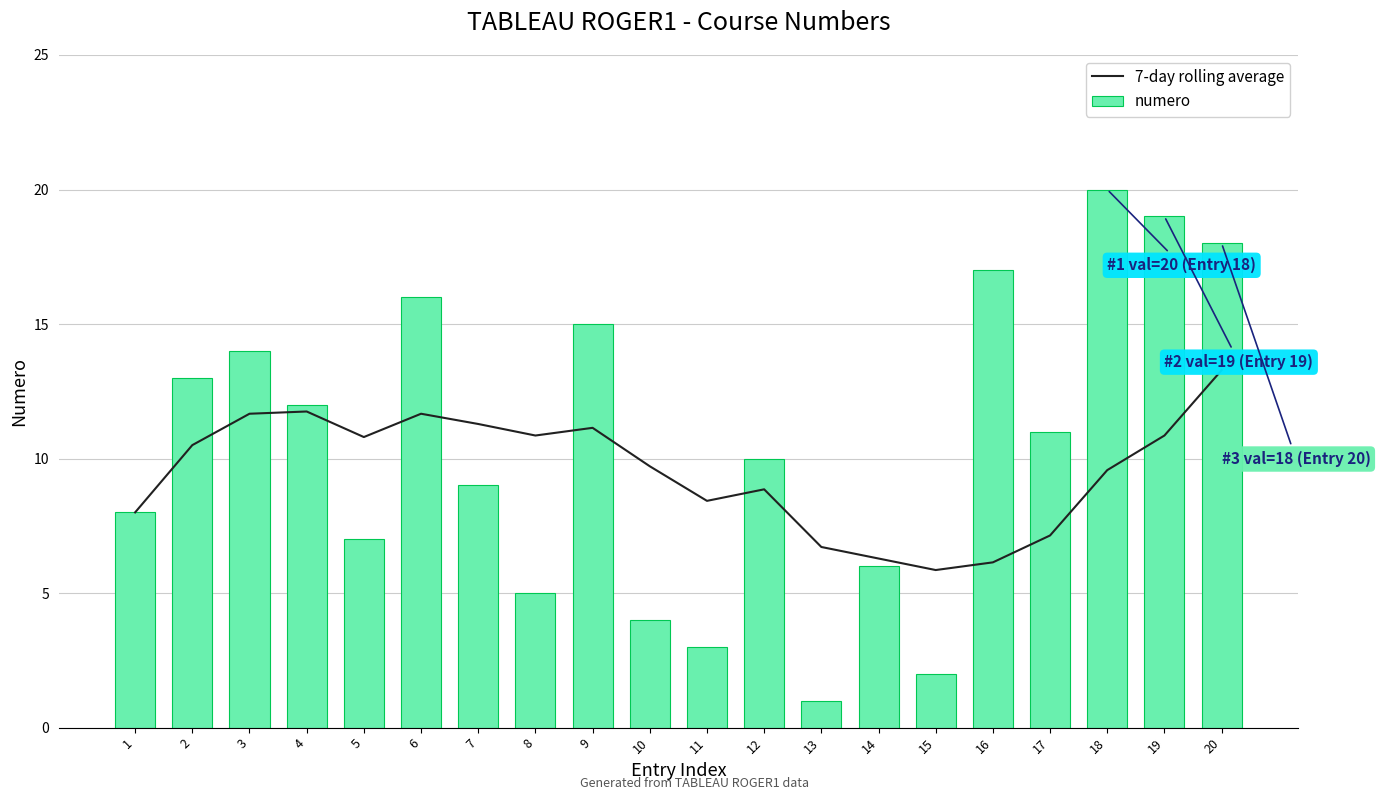

Does the chart contain stacked bars?

No